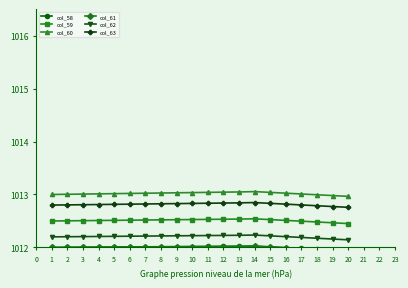

What is the smallest value displayed?

1011.9